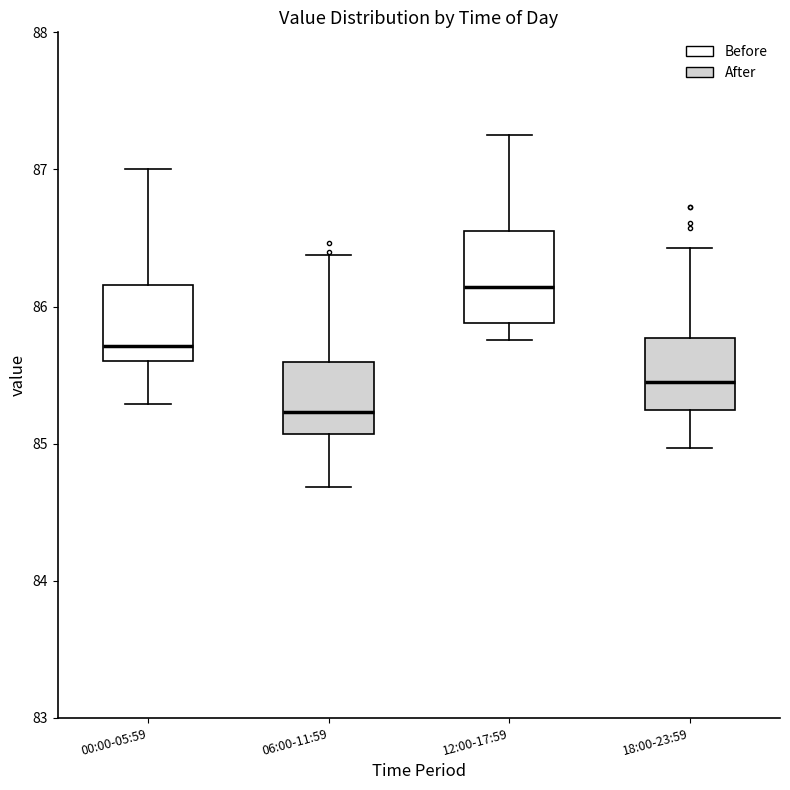

Where is the upper edge of the box for 18:00-23:59 on the y-axis? The values are not printed on the chart, so give them approximately, as read against the axis.

85.8